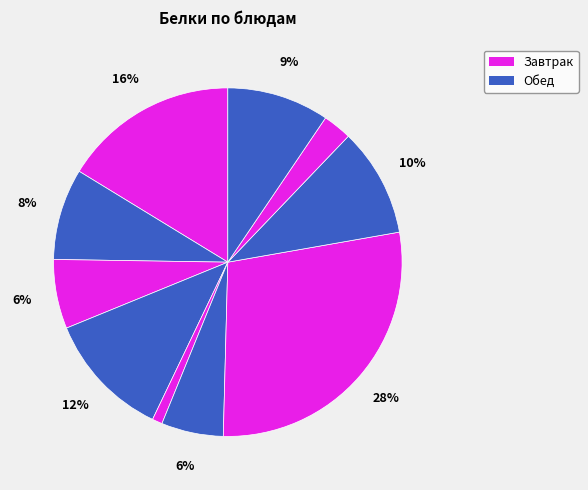

Does any single category account for the majority?

No